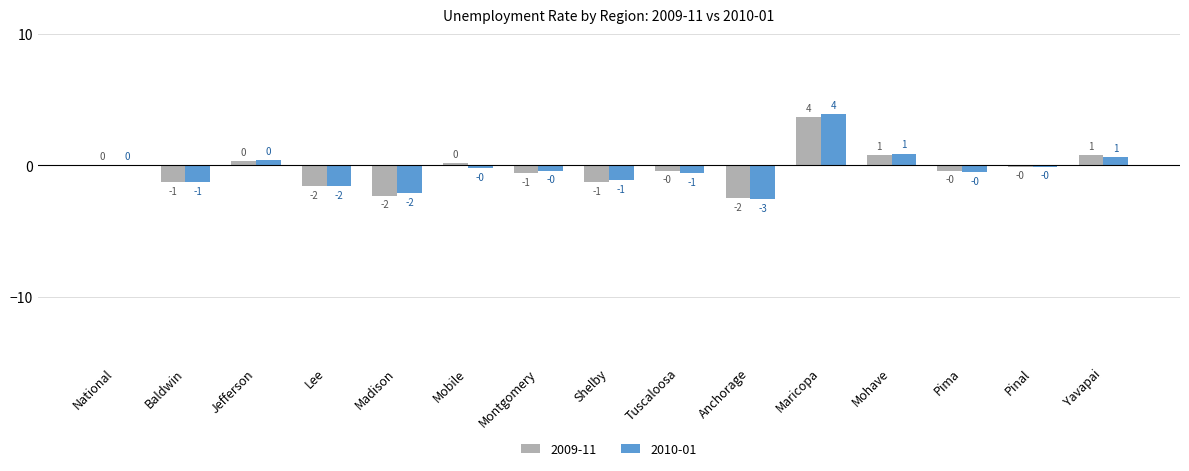

What is the difference between the maximum and minimum values in the 2009-11 series?

6.2